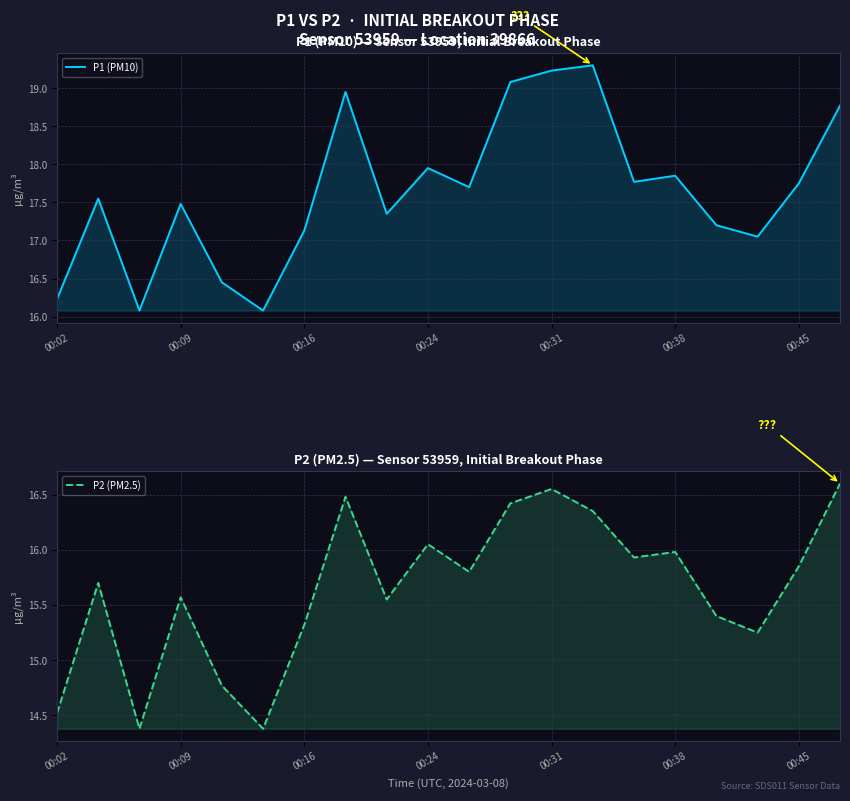

Is it true that P1 (PM10) equals 17.8 at 00:45?

True